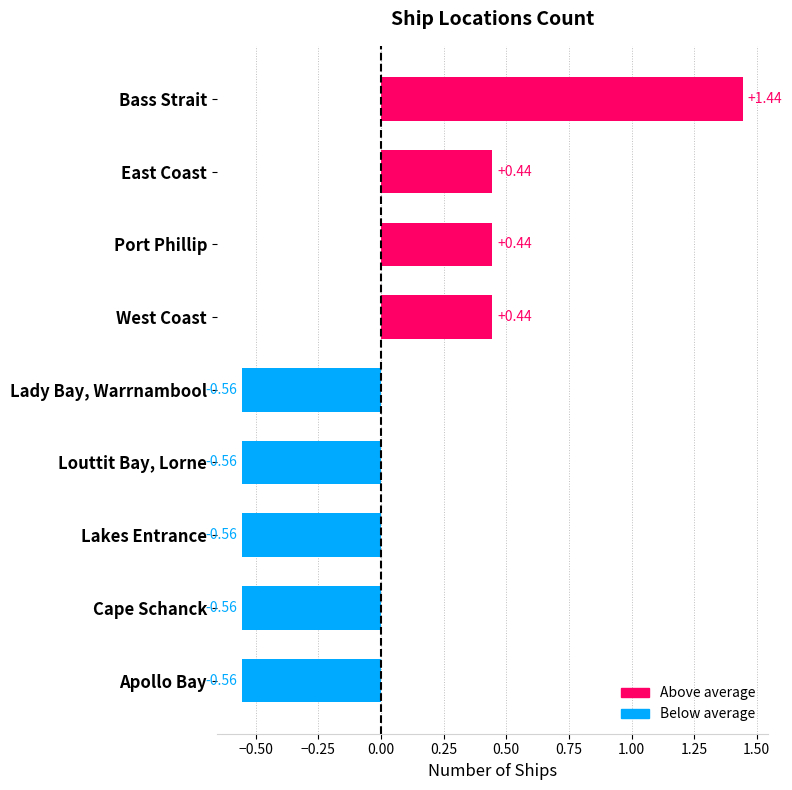

Reading left to right, transcribe all the data shown in this chart.

4	3	3	3	2	2	2	2	2